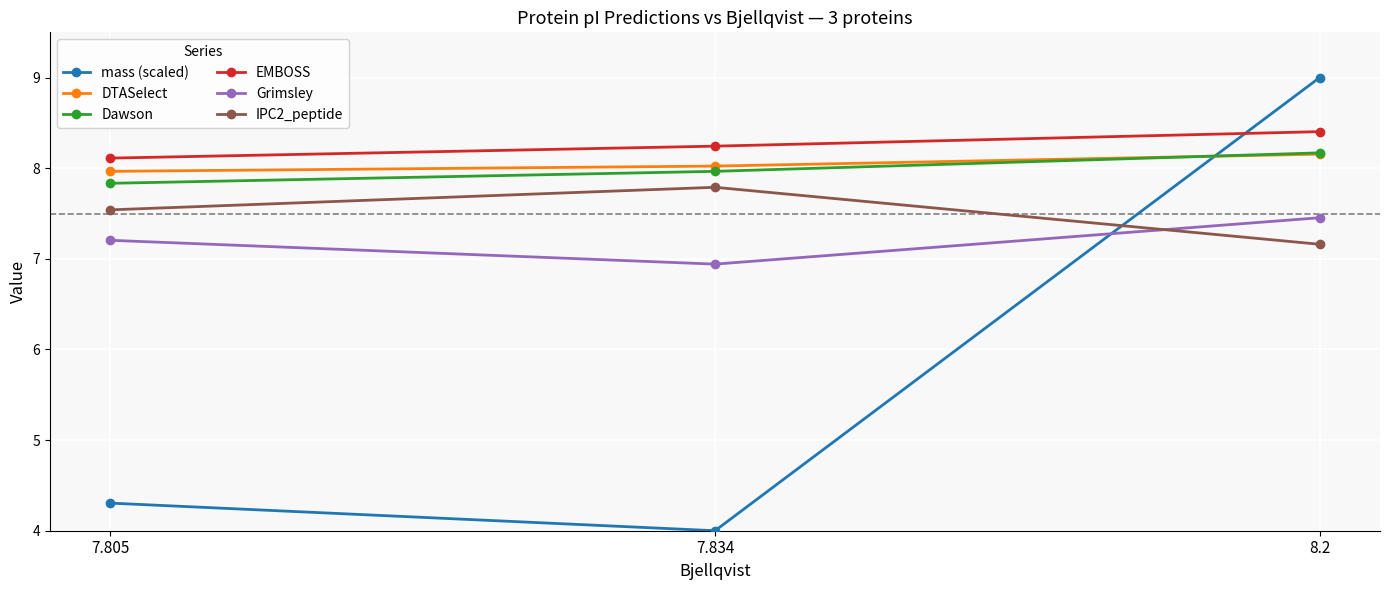

What is the difference between the maximum and minimum values in the EMBOSS series?

0.3